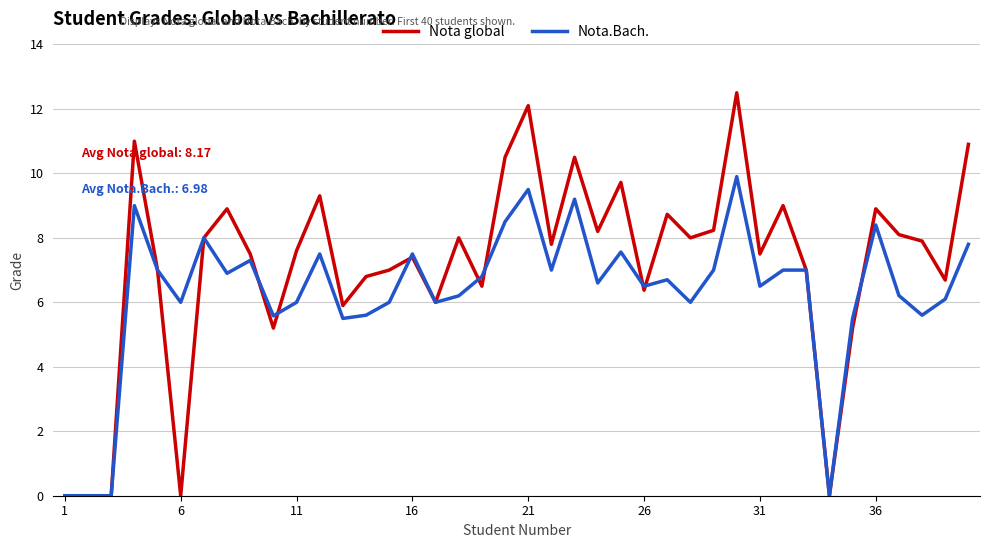

Which series has the widest spread of values?

Nota global